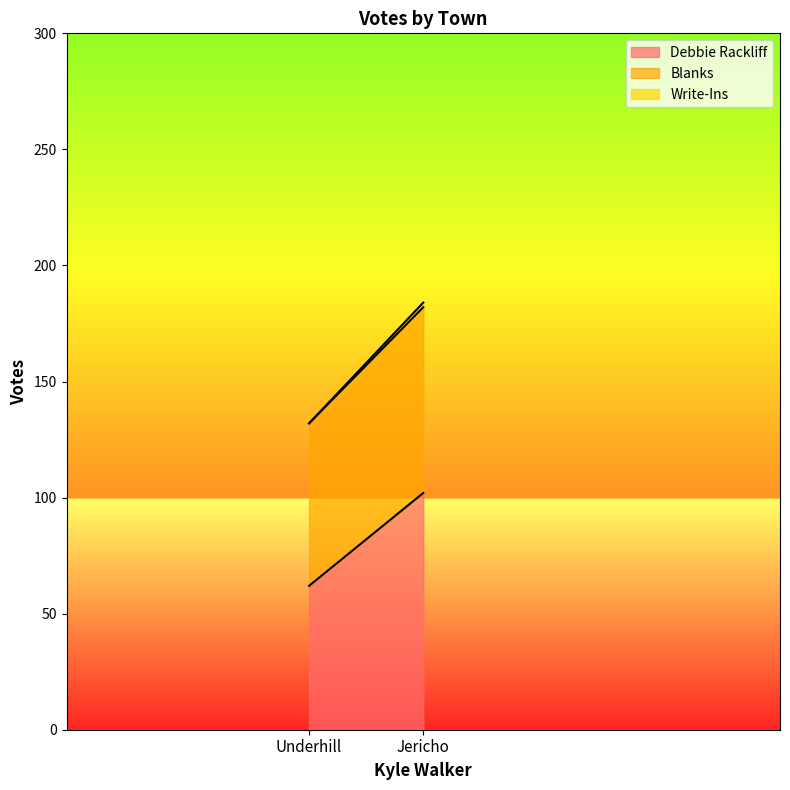

Rank the series at Underhill from highest to lowest value.

Blanks, Debbie Rackliff, Write-Ins